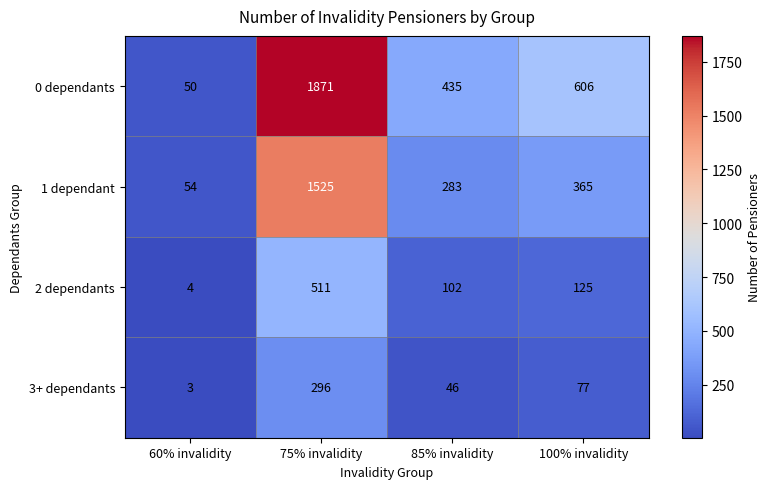

Which series changed the most between 60% invalidity and 85% invalidity?

0 dependants